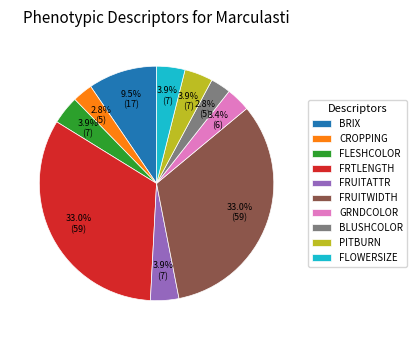

True or false: FLESHCOLOR accounts for 11% of the total.

False